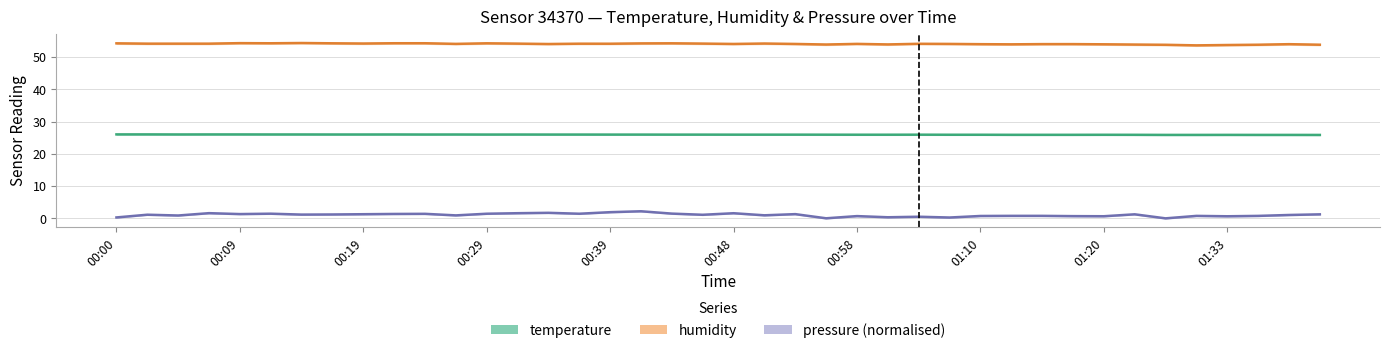

At which category is the sum across all series the highest?

00:41